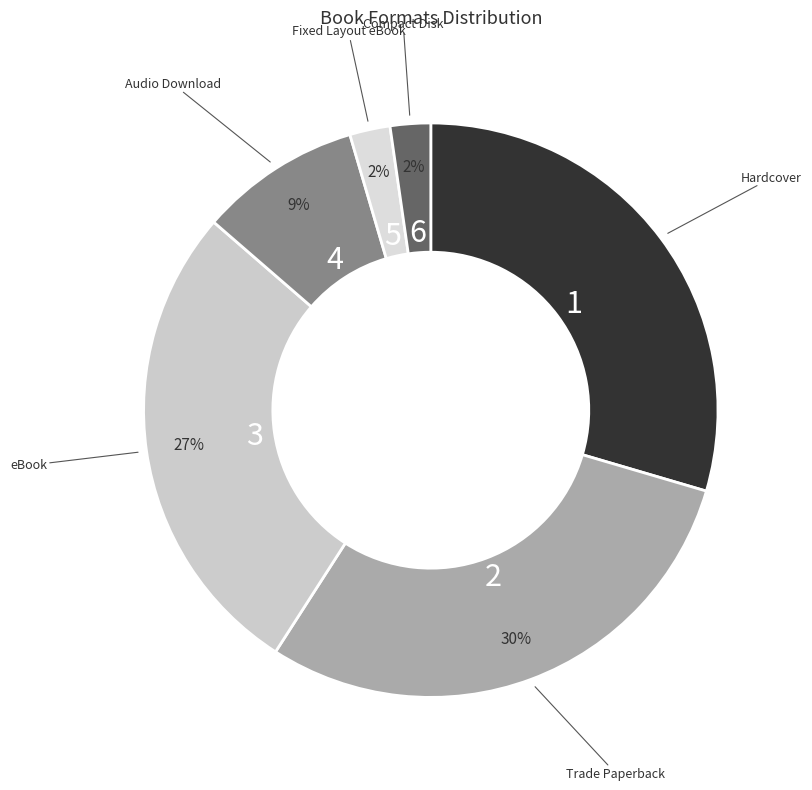

Is there any slice that represents more than half of the pie?

No